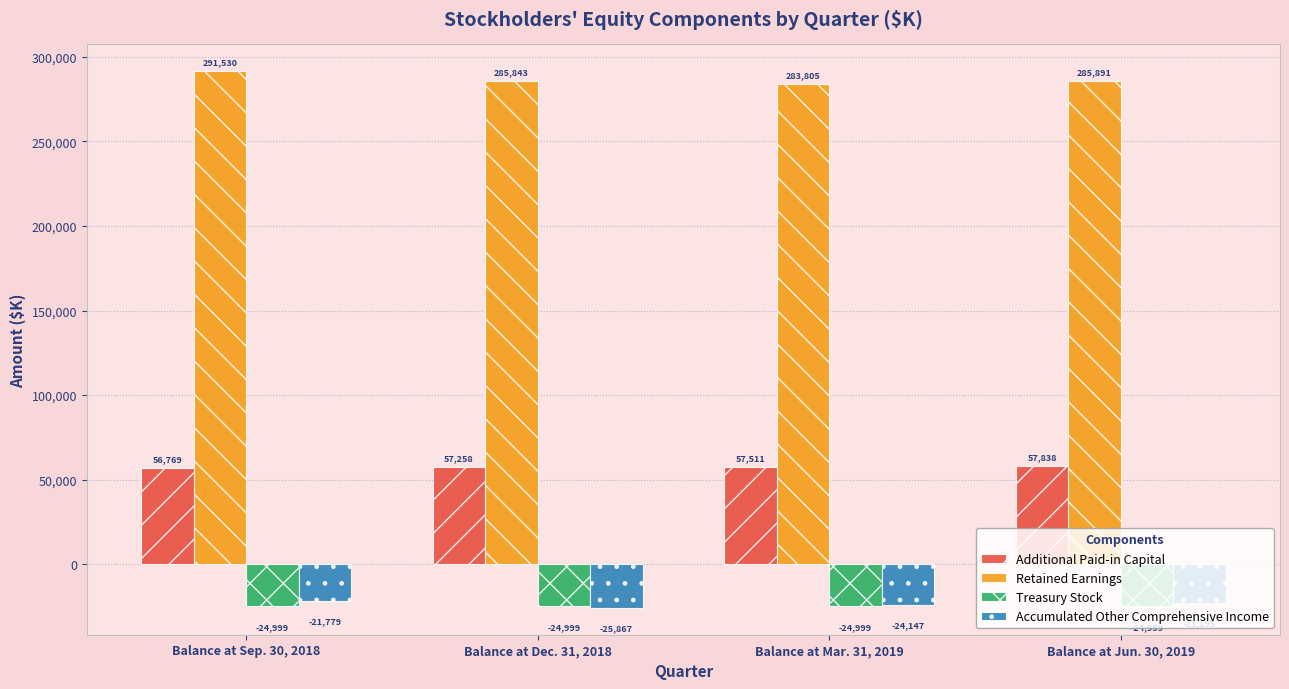

How many groups of bars are there?

4